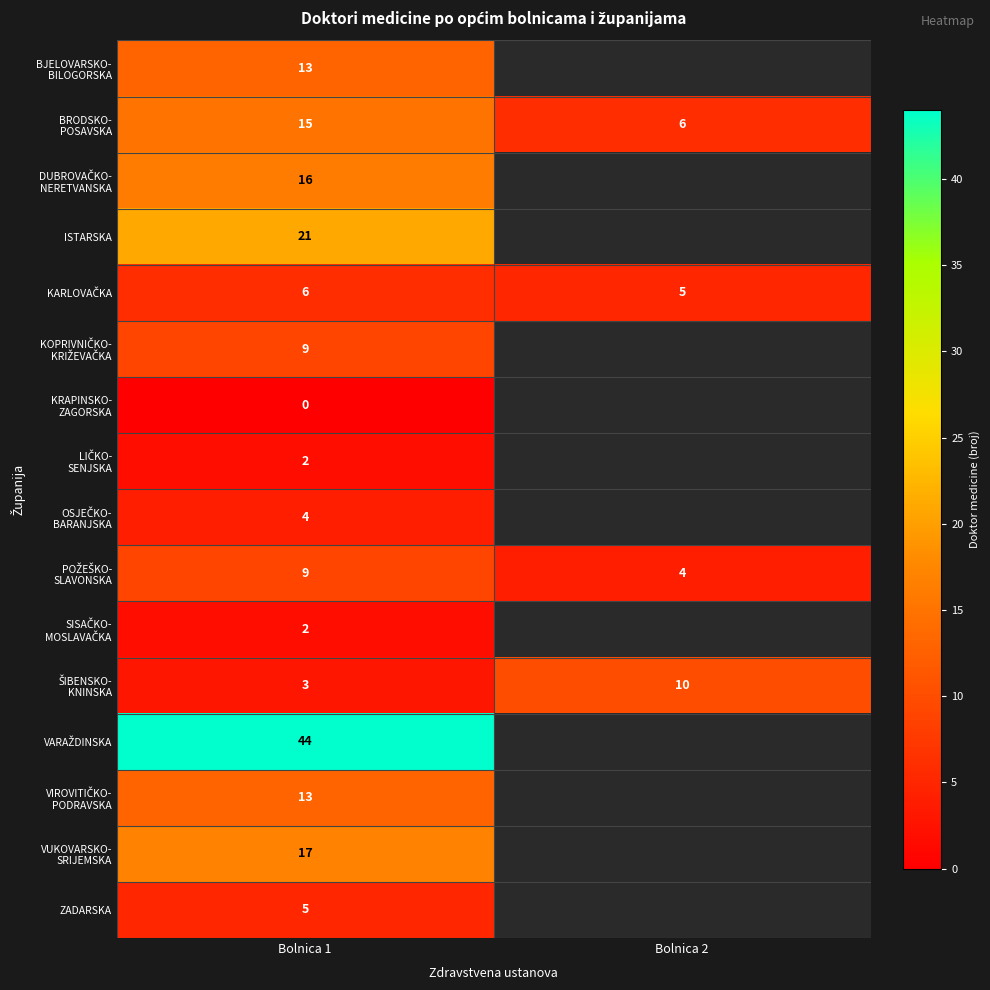

What is the total value across all series at Bolnica 1?

179